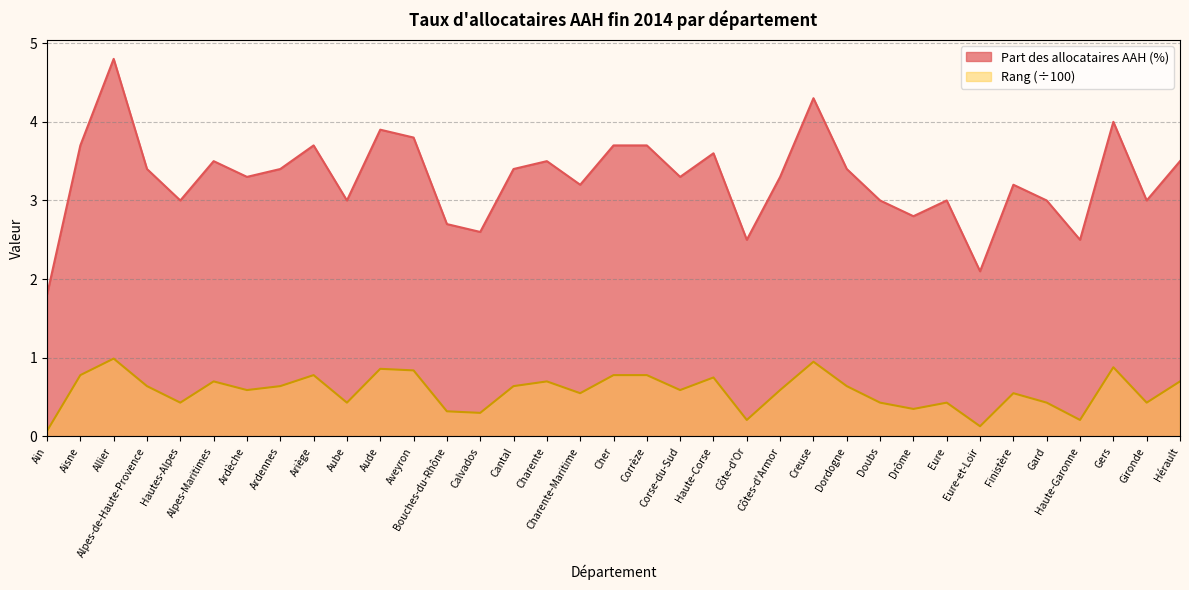

Which category has the lowest value in the Rang series?

Ain